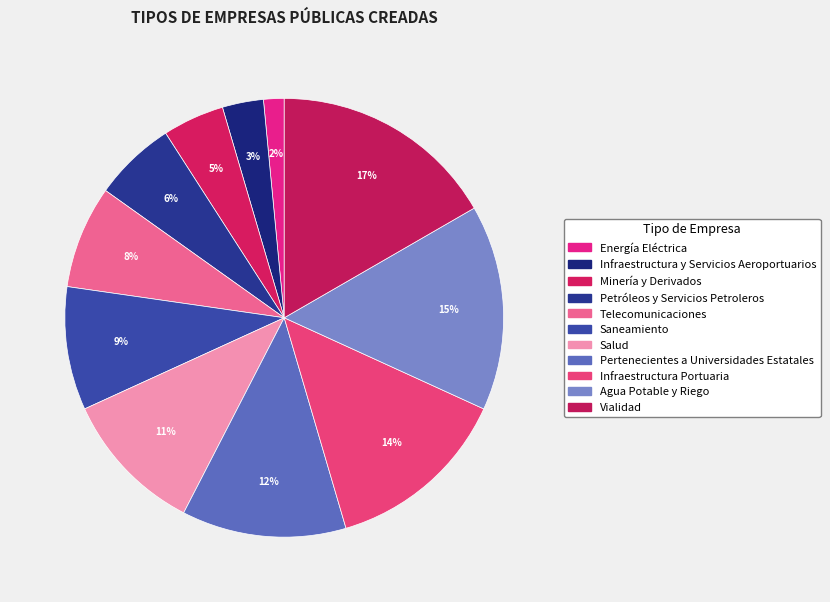

To the nearest percent, what is the combined percentage of Infraestructura Portuaria and Telecomunicaciones?

21%